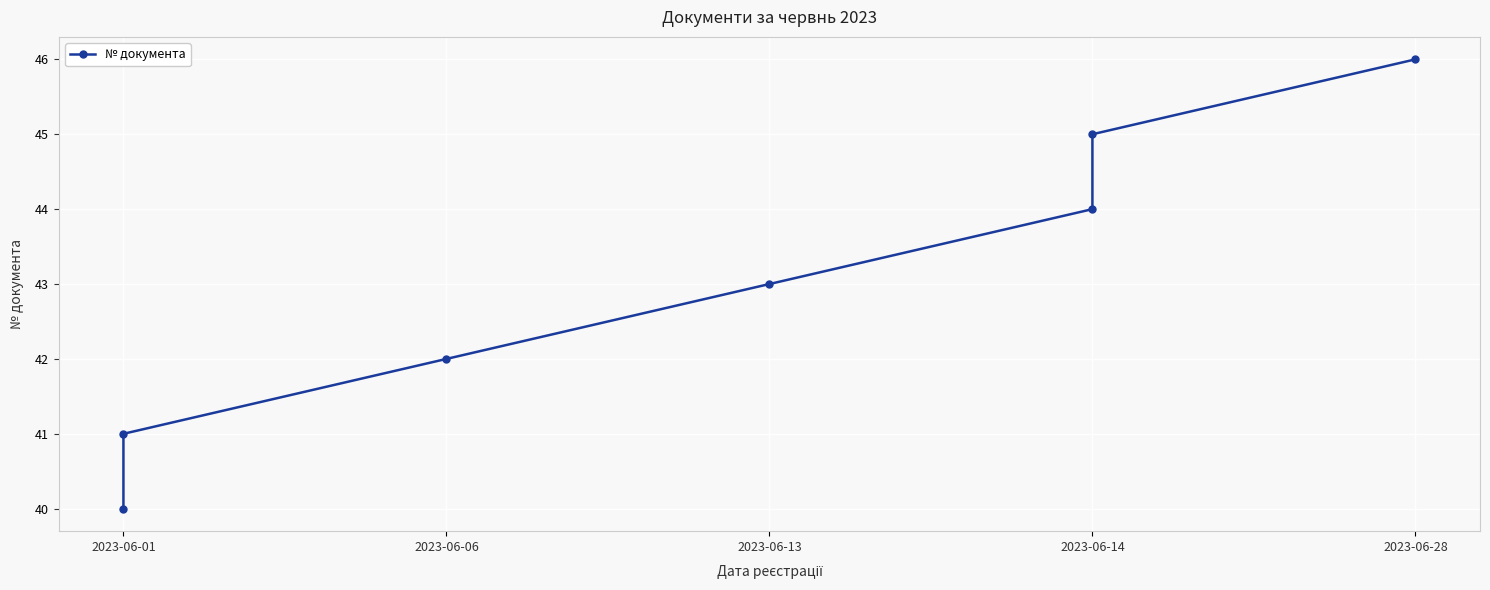

What position from the left is 2023-06-28?

5